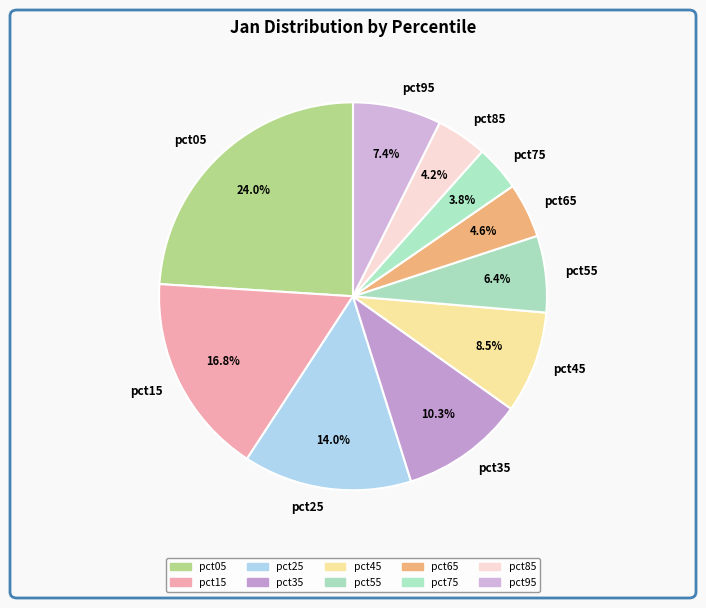

How many slices are in this pie chart?

10